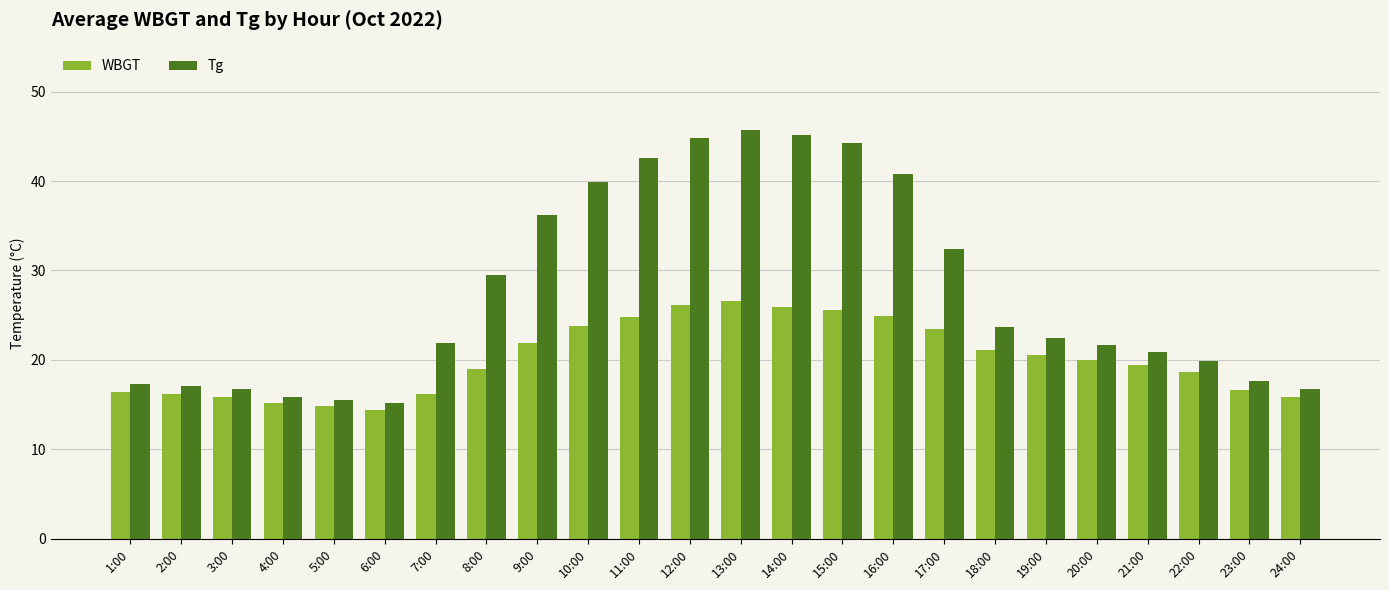

What is the total value across all series at 18:00?

44.8